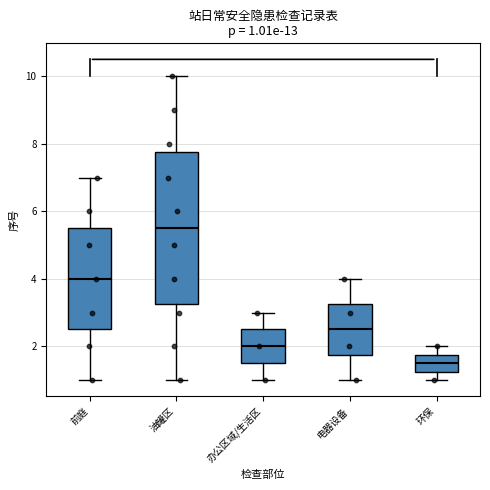

Which box is the tallest, from its lower edge to its upper edge?

油罐区